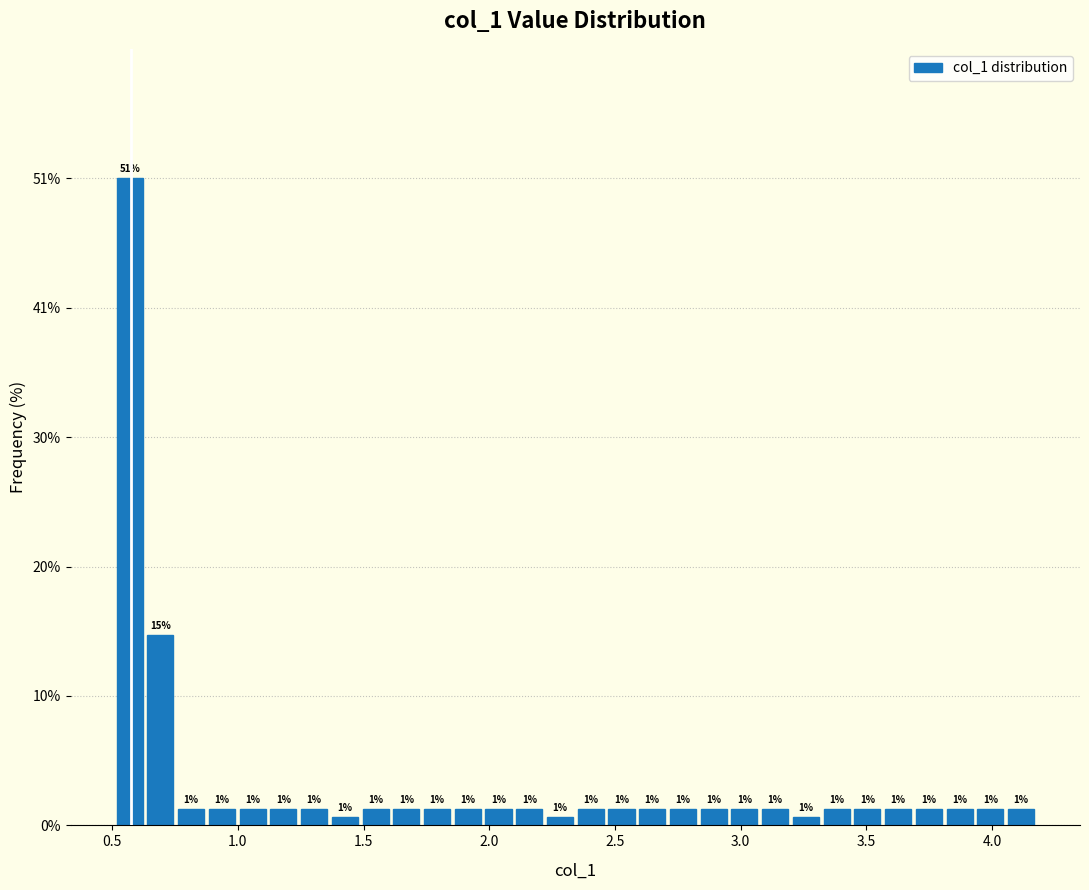

Around what value on the x-axis is the tallest bar? Give the approximate position of its centre, as read against the axis.

0.55